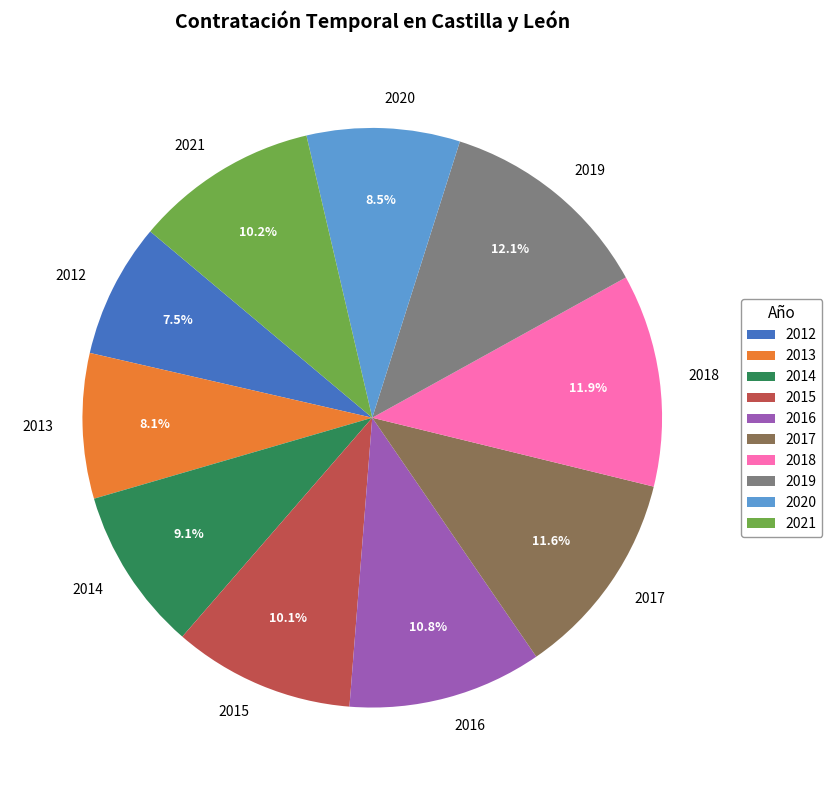

What percentage is the 2021 slice, to the nearest percent?

10%